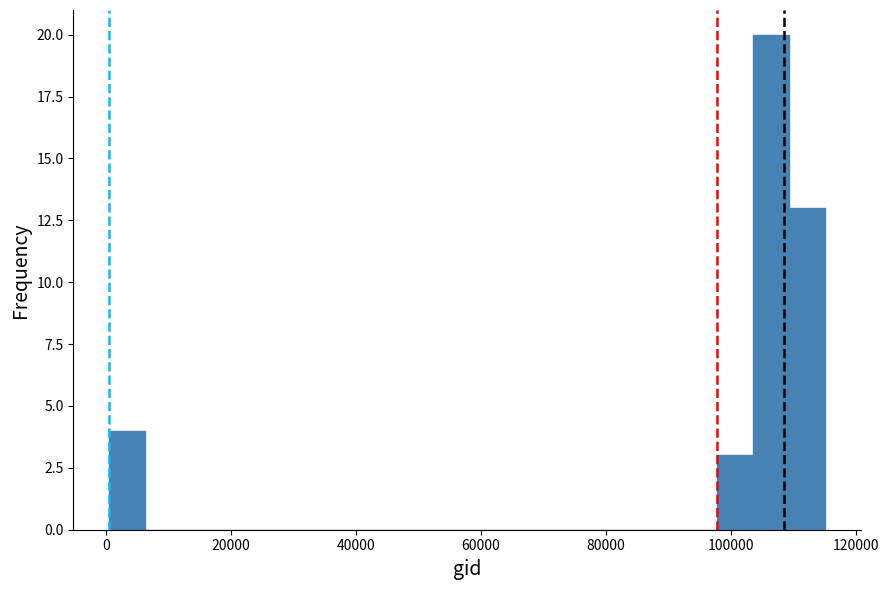

Read against the x-axis, roughly where is the centre of the tallest bar?

106000